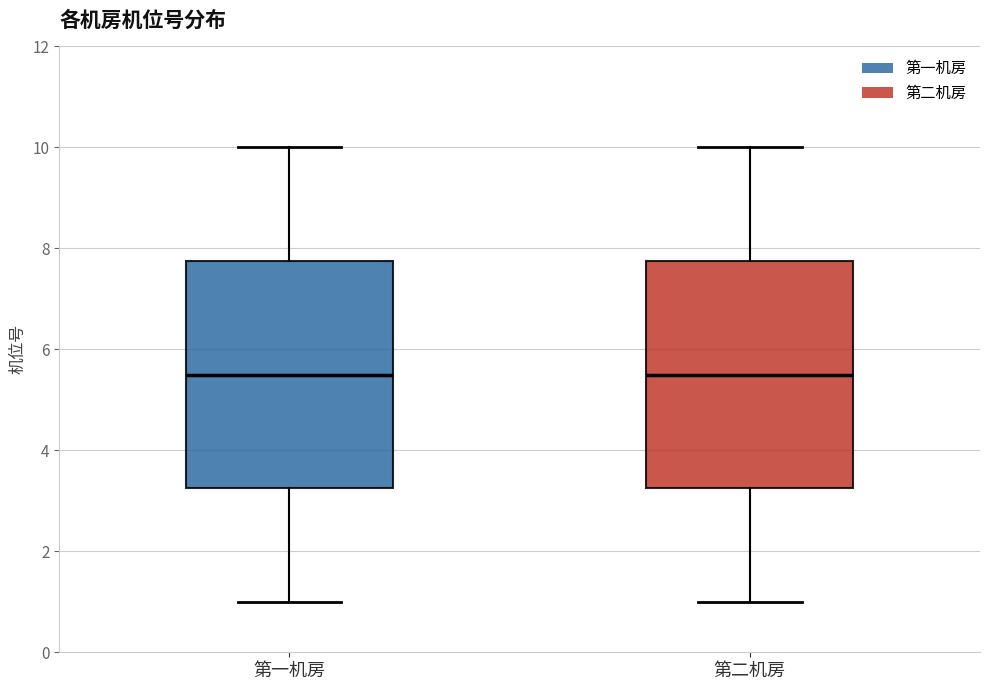

Reading left to right, transcribe this box plot: for each box, give where its median line is, the range the box spans, and where its two whiskers end, as read against the y-axis. The values are not printed on the chart, so give them approximately, as read against the axis.

第一机房: median 5.6, box 3.2 to 7.8, whiskers 1.0 to 10.0
第二机房: median 5.6, box 3.2 to 7.8, whiskers 1.0 to 10.0